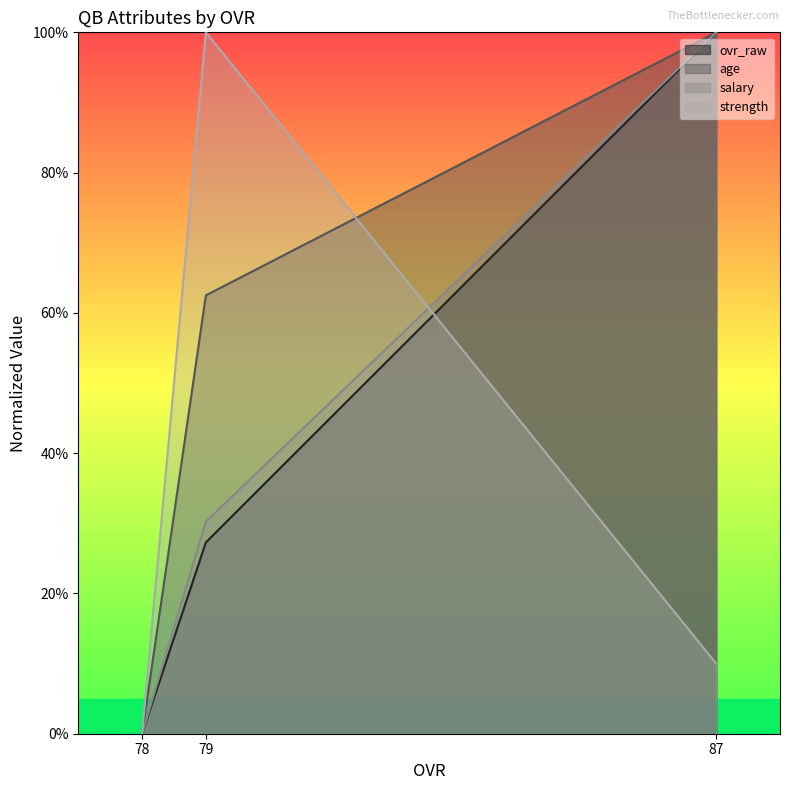

What is the sum of the age values at 87 and 78?

100.0